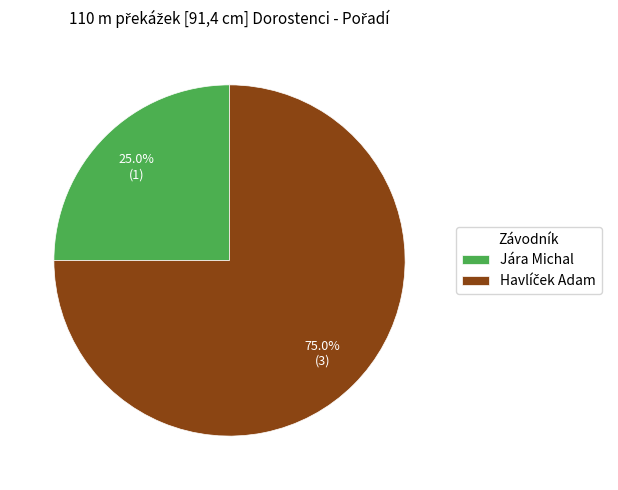

To the nearest percent, what portion does Jára Michal represent?

25%